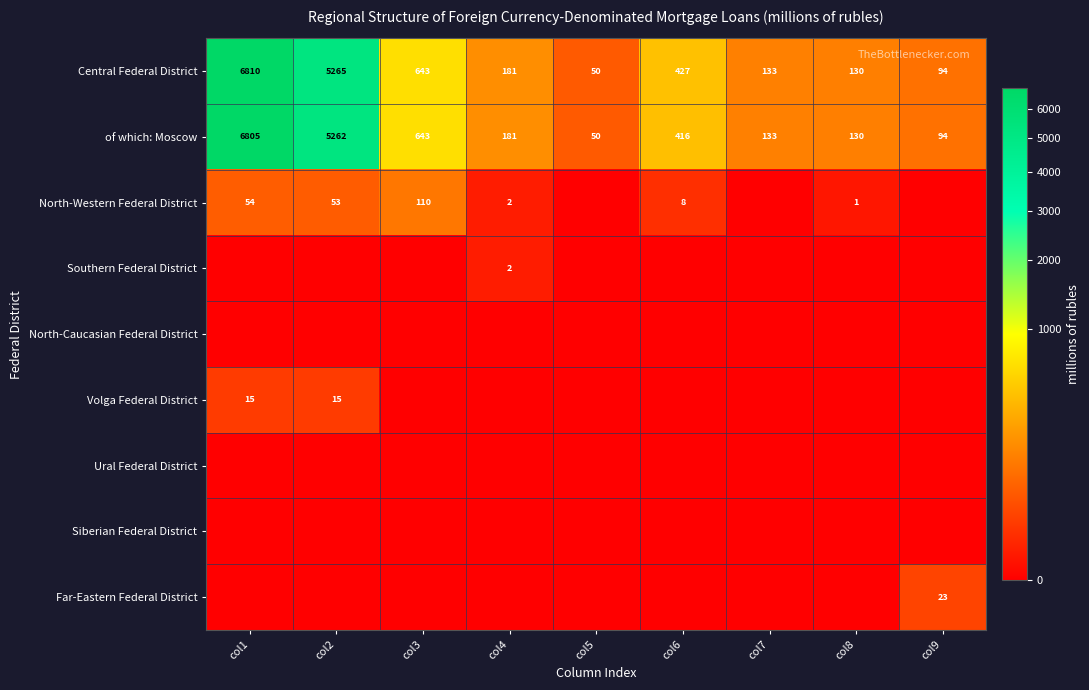

At which category does the chart reach its minimum across all series?

col5